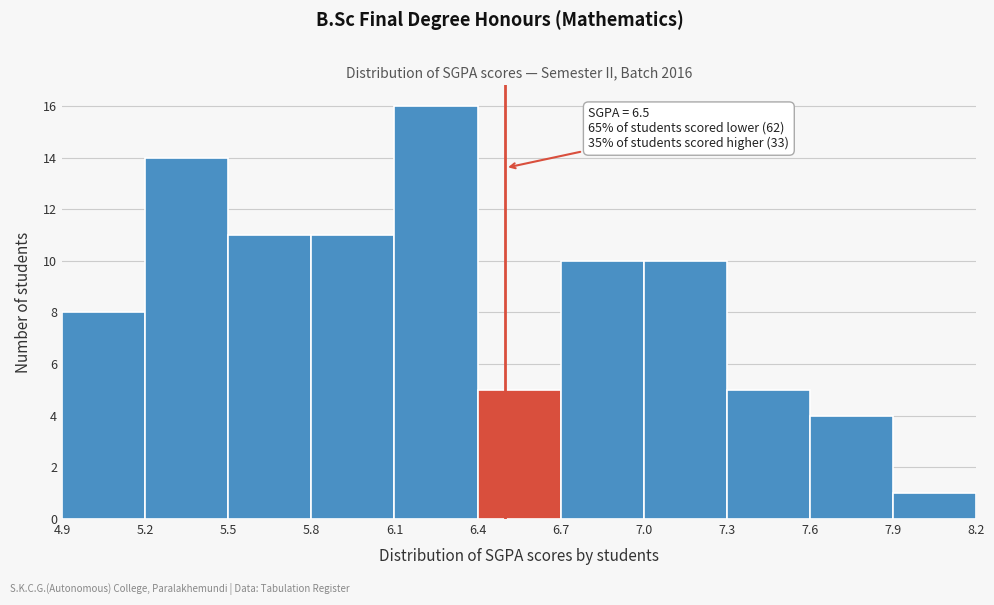

Which range on the x-axis has the tallest bar?

6.1 to 6.4